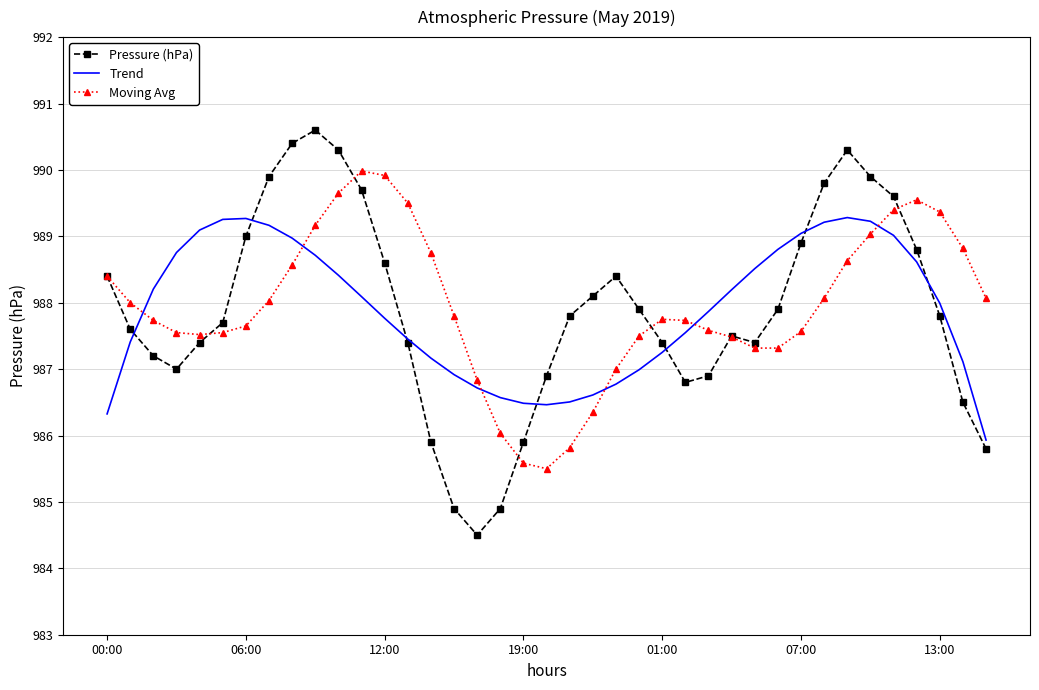

How many distinct data groups are displayed?

3